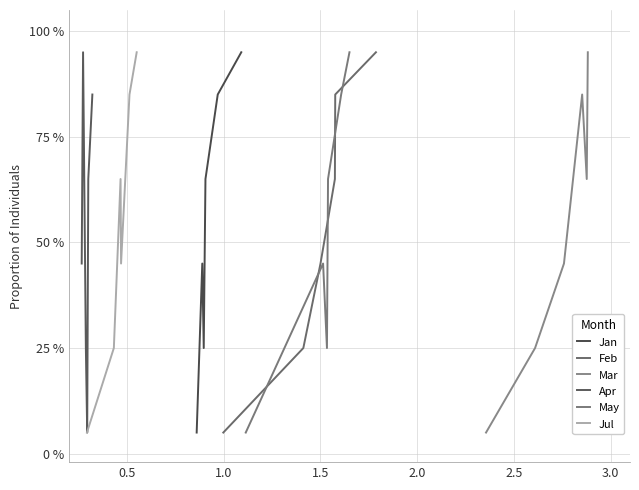

The Feb series shows 0.7 at 1.5. True or false?

True